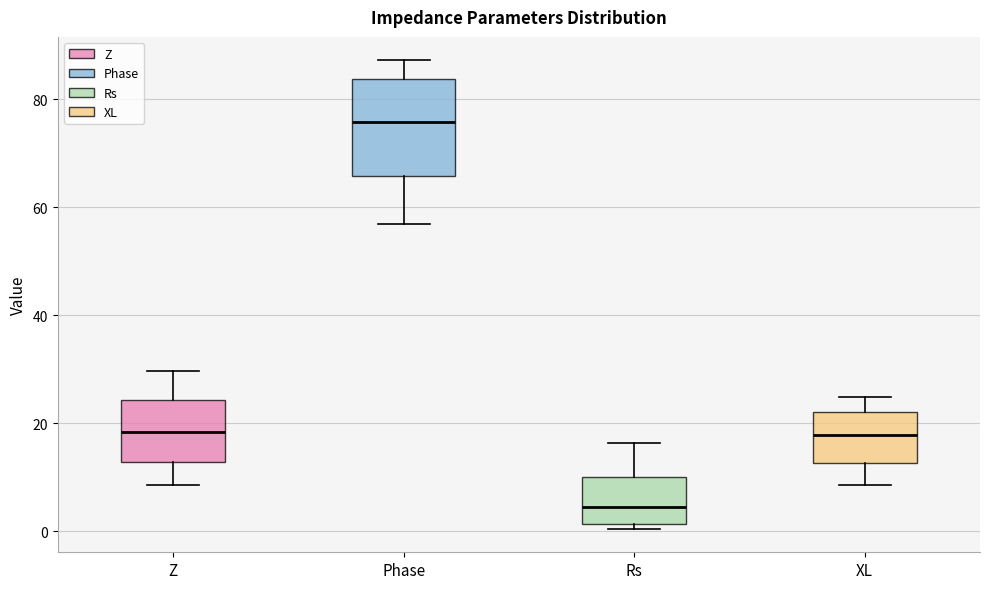

Reading left to right, read every box against the y-axis: the position of its median line, the range the box covers, and the ends of its whiskers. The values are not printed on the chart, so give them approximately, as read against the axis.

Z: median 18, box 12 to 24, whiskers 8 to 30
Phase: median 76, box 66 to 84, whiskers 56 to 88
Rs: median 4, box 2 to 10, whiskers 0 to 16
XL: median 18, box 12 to 22, whiskers 8 to 24